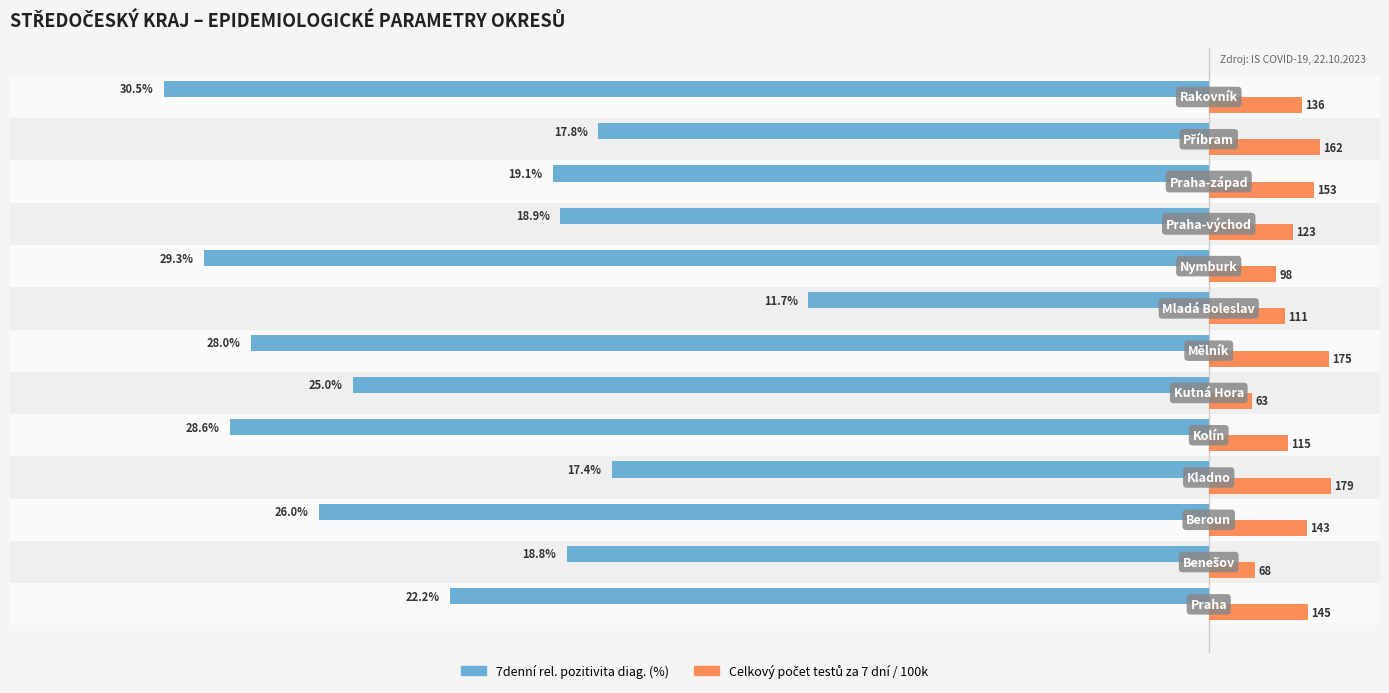

Reading left to right, extract all data points from this chart.

7denní rel. pozitivita diag. (%): -22.2	-18.8	-26.0	-17.4	-28.6	-25.0	-28.0	-11.7	-29.3	-18.9	-19.1	-17.8	-30.5
Celkový počet testů/100k (×0.02): 2.9	1.4	2.9	3.6	2.3	1.3	3.5	2.2	2.0	2.5	3.1	3.2	2.7